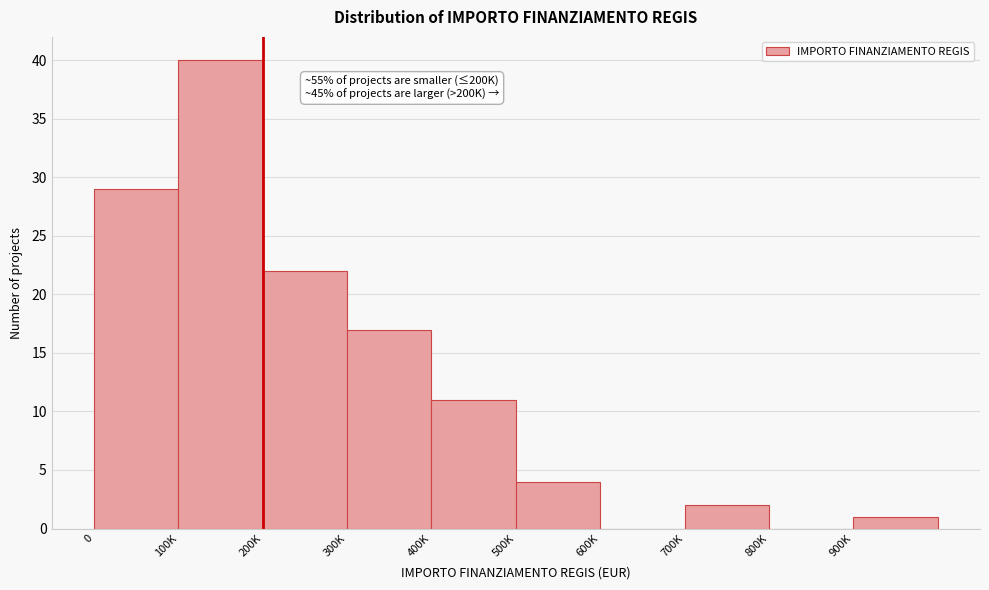

Reading left to right, list all the values displayed in this chart.

0=29	100K=40	200K=22	300K=17	400K=11	500K=4	600K=0	700K=2	800K=0	900K=1